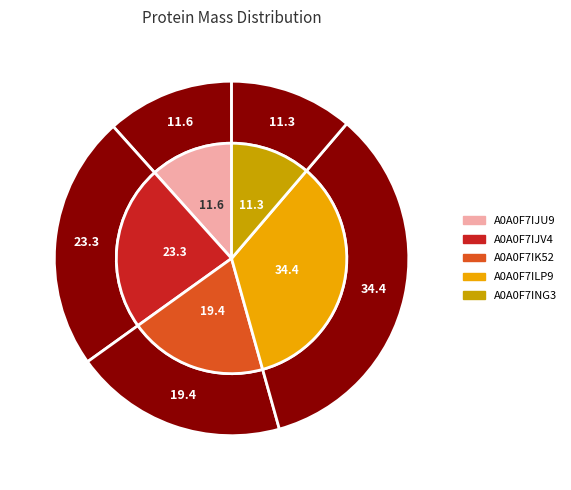

To the nearest percent, what is the combined percentage of A0A0F7IK52 and A0A0F7ILP9?

54%